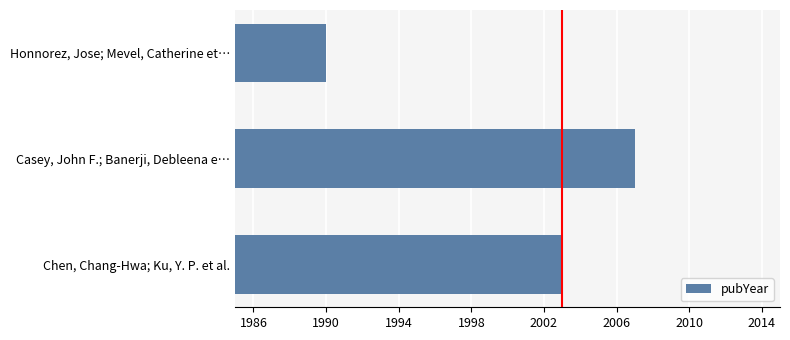

Are the bars grouped side by side (vs. stacked)?

No